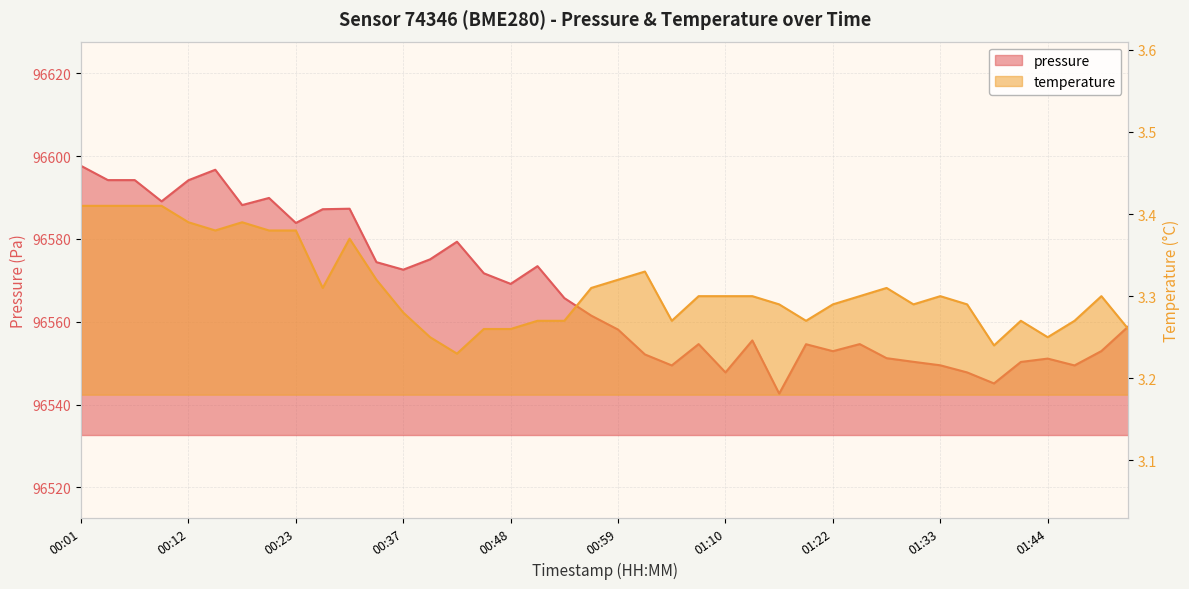

Which category has the highest value across all series?

00:01